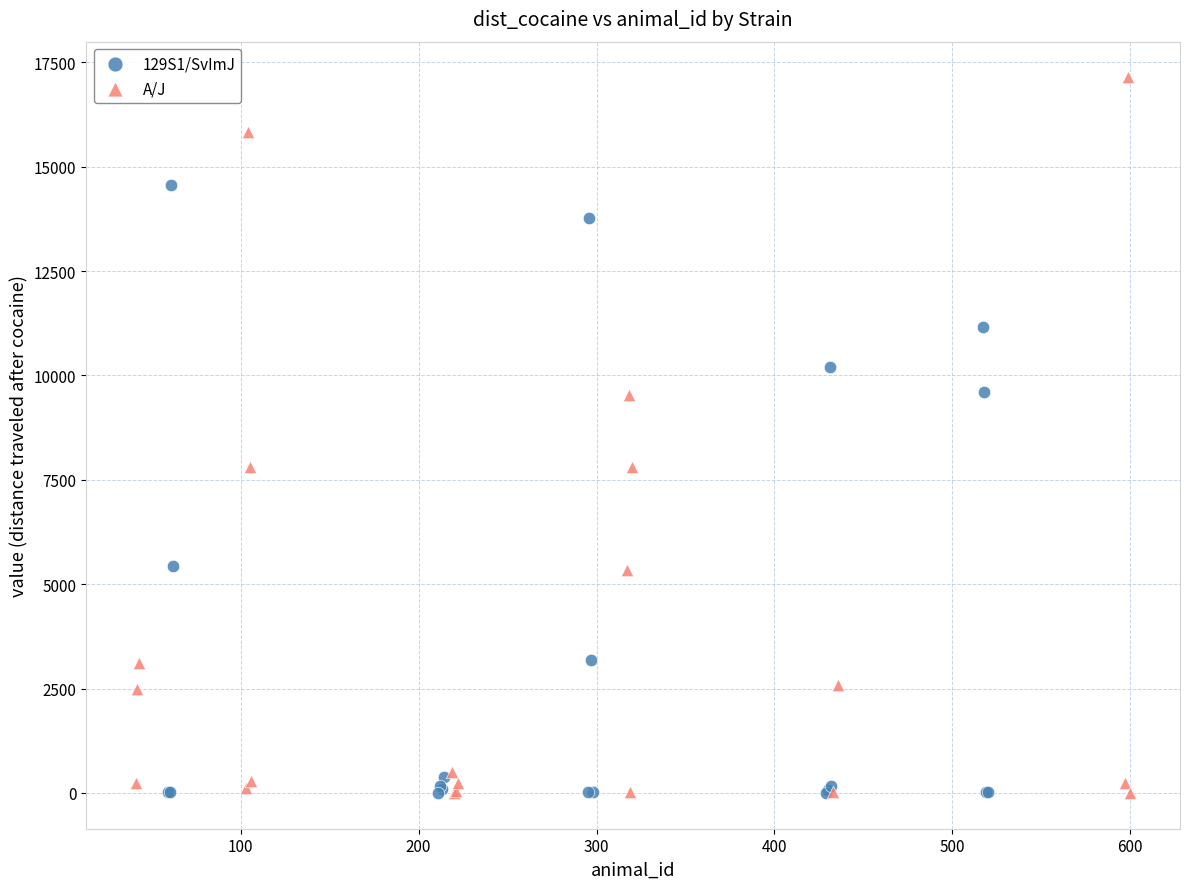

Which series contains the highest Y value?

A/J